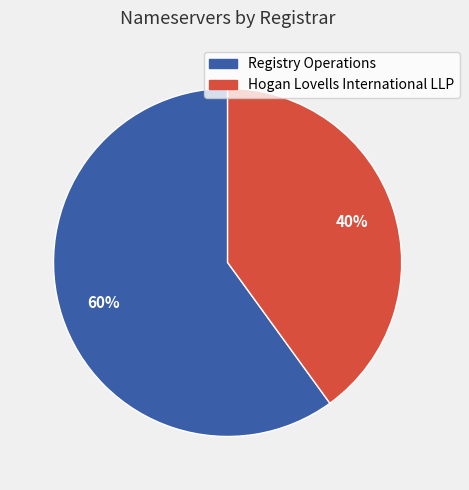

Does Registry Operations represent more than half of the total?

Yes